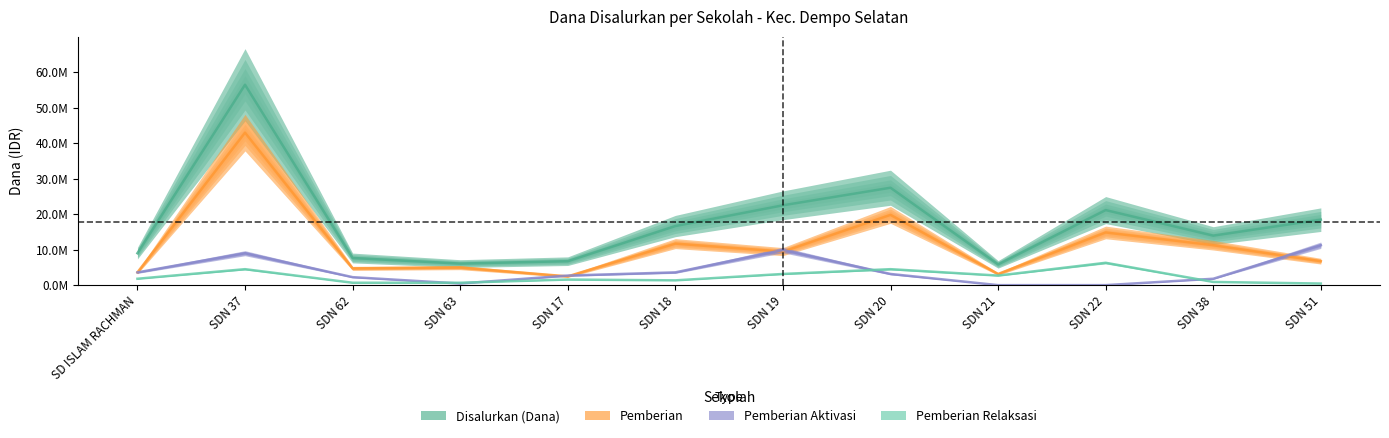

In Pemberian Aktivasi, how many points are higher than both neighbors (excluding endpoints)?

2